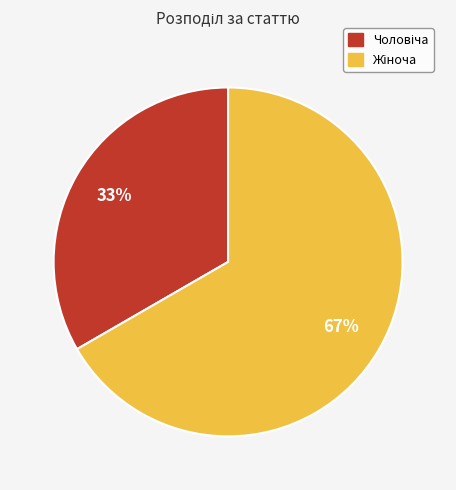

Is there any slice that represents more than half of the pie?

Yes